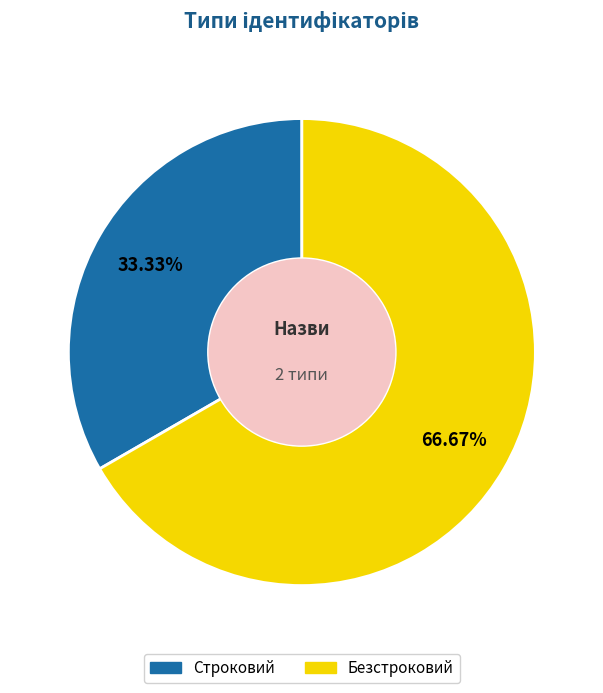

What percentage is the Безстроковий slice, to the nearest percent?

67%